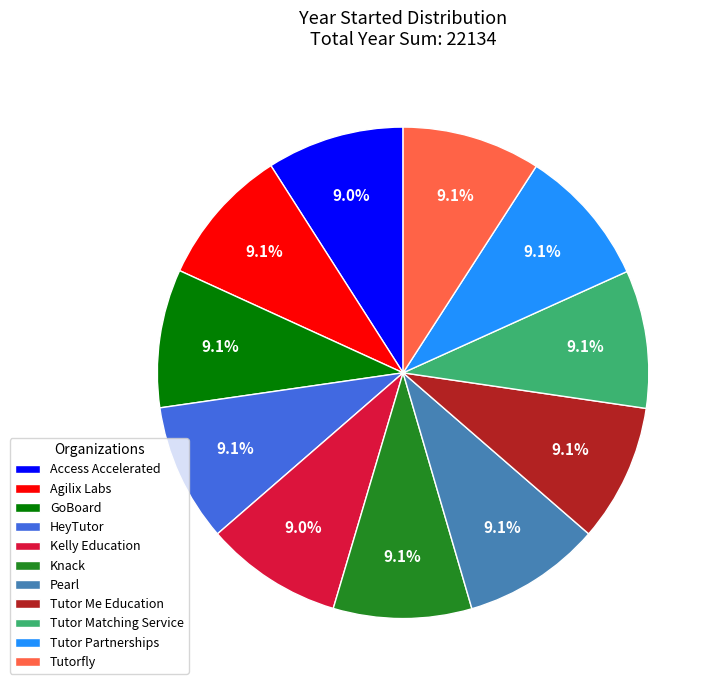

What percentage is the Pearl slice, to the nearest percent?

9%